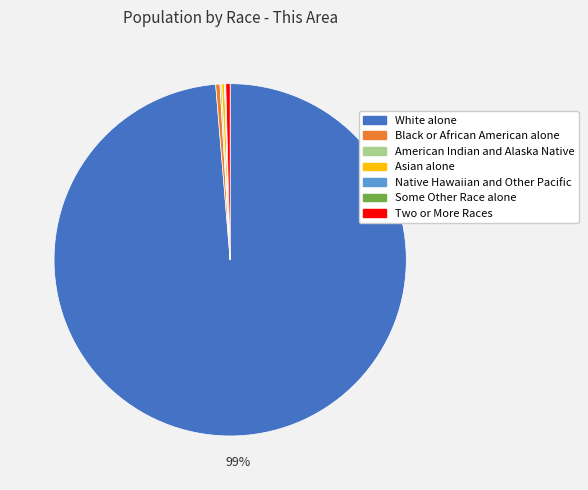

To the nearest percent, what is the average slice percentage?

14%